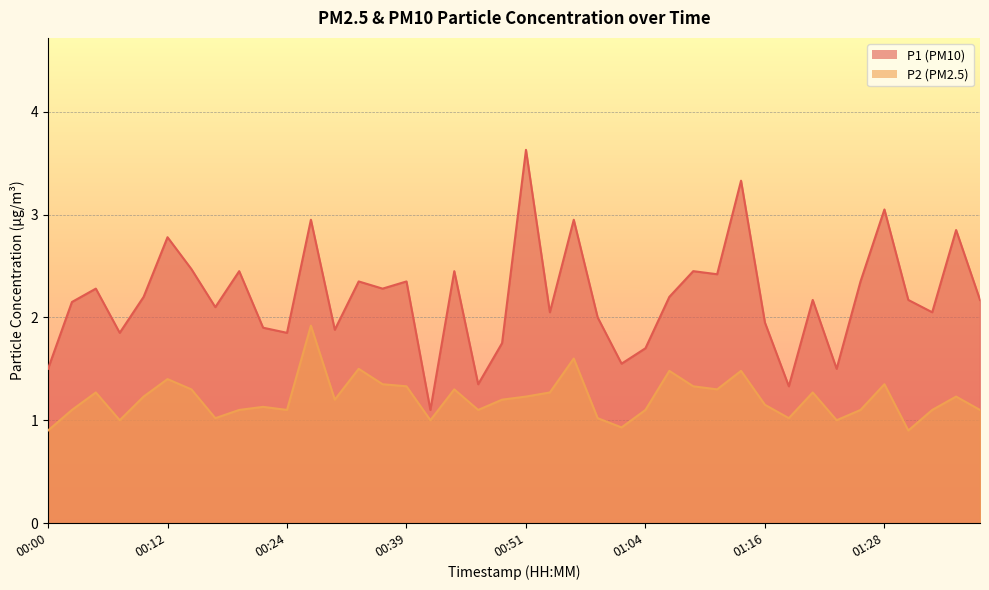

True or false: P1 and P2 intersect in this chart.

False